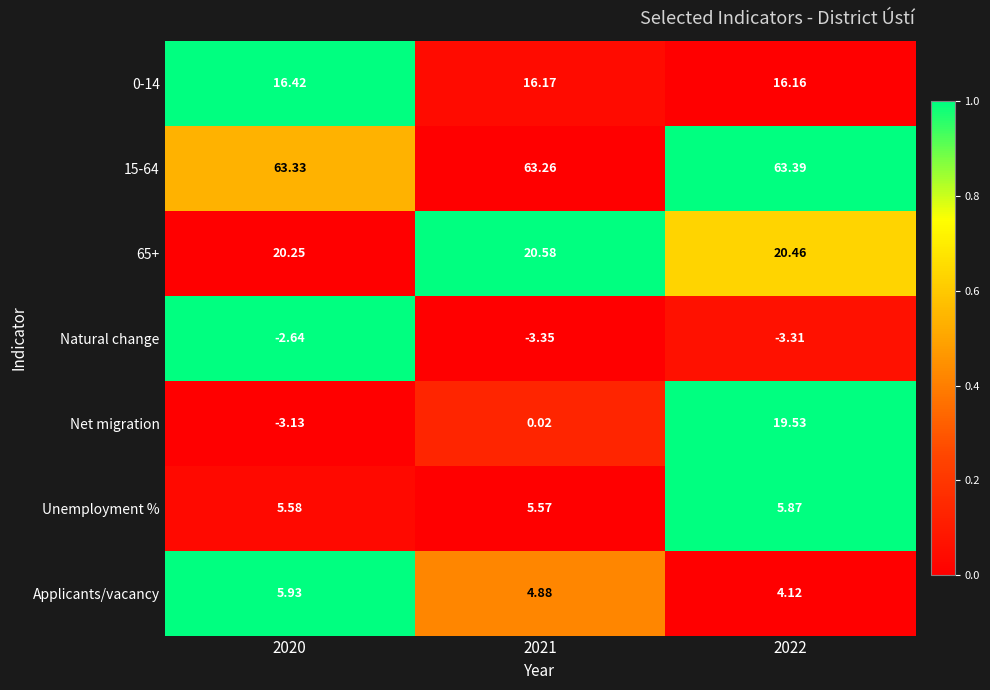

Between 2020 and 2021, which series saw the biggest shift?

Net migration